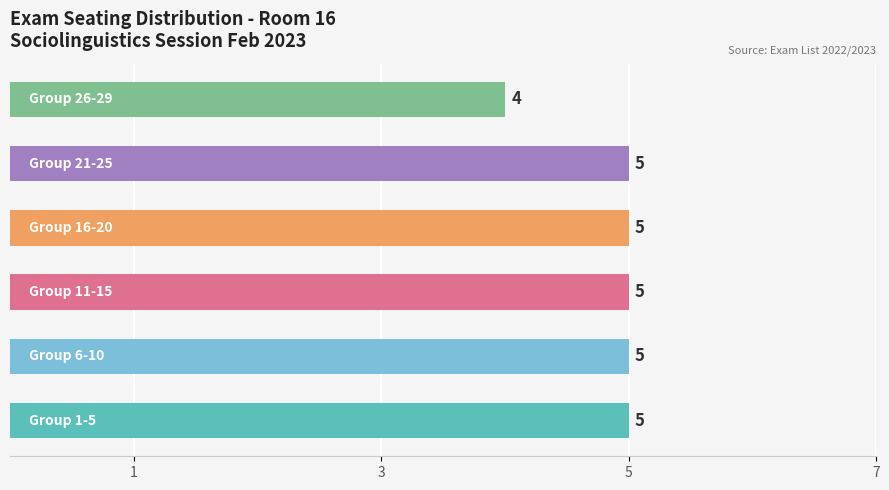

What is the average value?

5